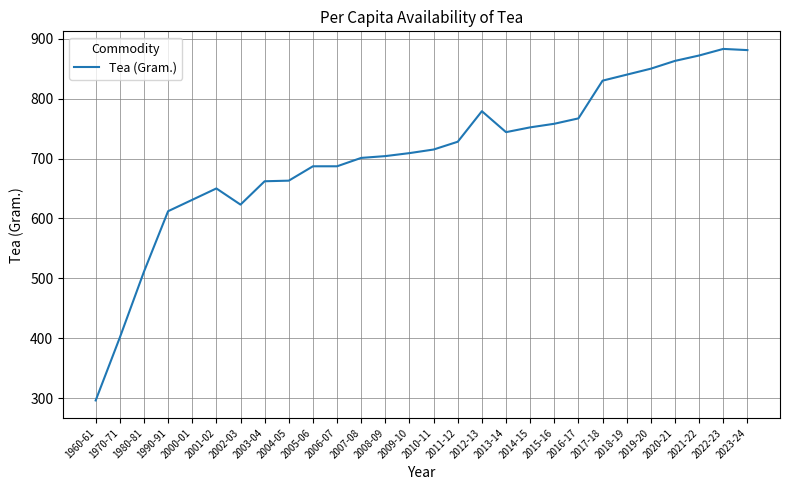

What is the difference between the maximum and minimum values?

587